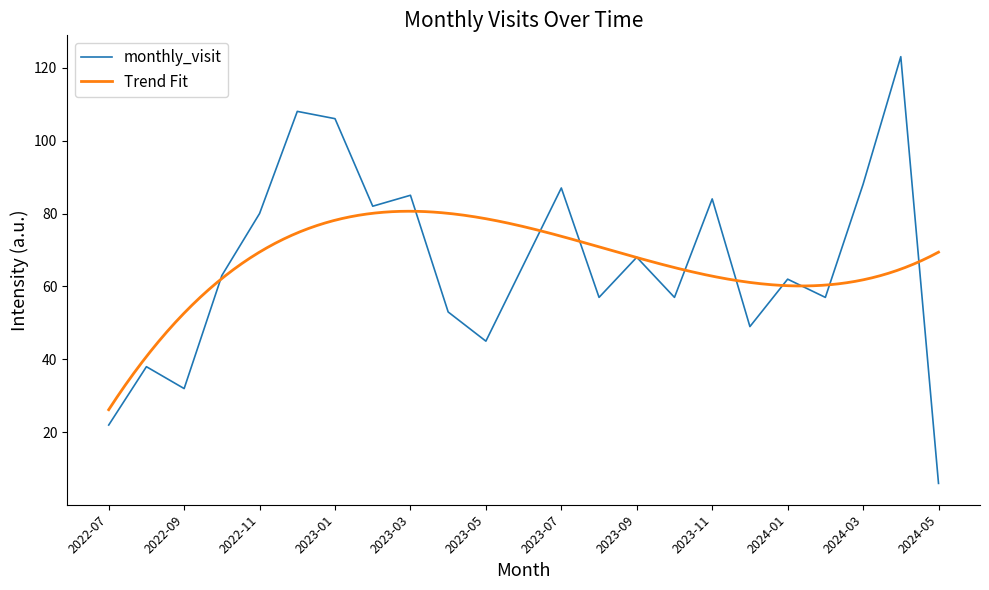

Reading right to left, transcribe all the data shown in this chart.

6	123	88	57	62	49	84	57	68	57	87	66	45	53	85	82	106	108	80	63	32	38	22